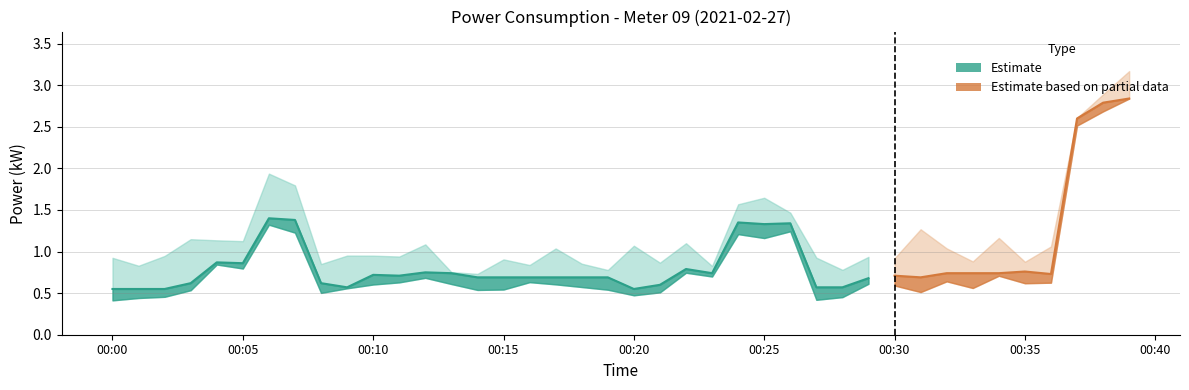

Which label corresponds to the smallest value in the chart?

00:00